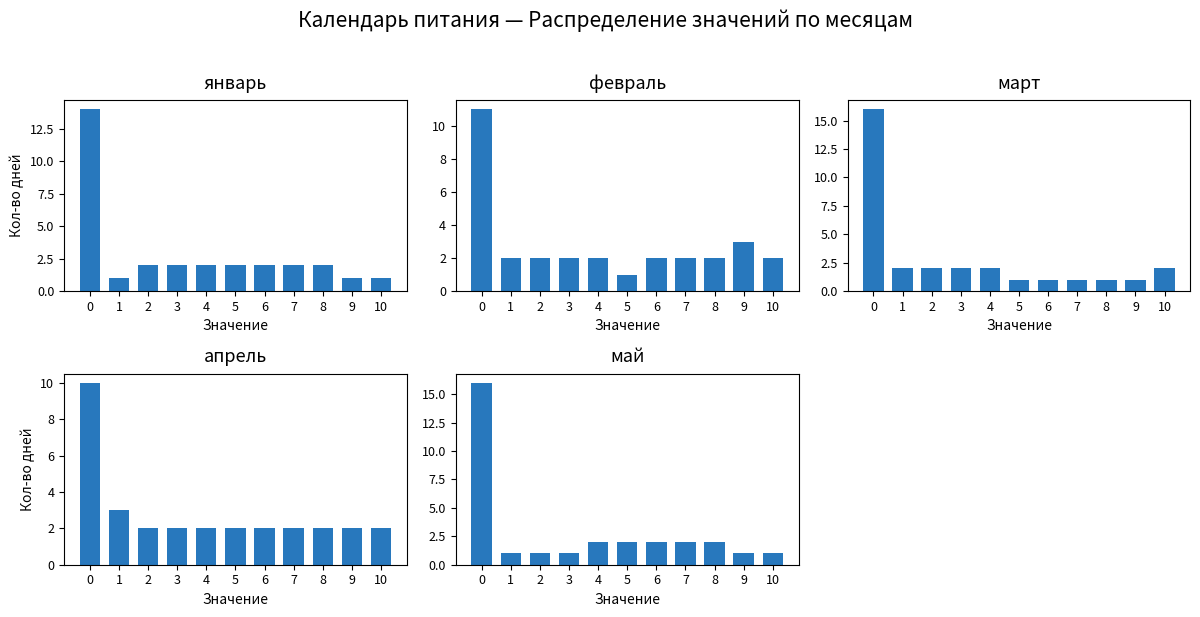

What is the total value across all series at 5?

8